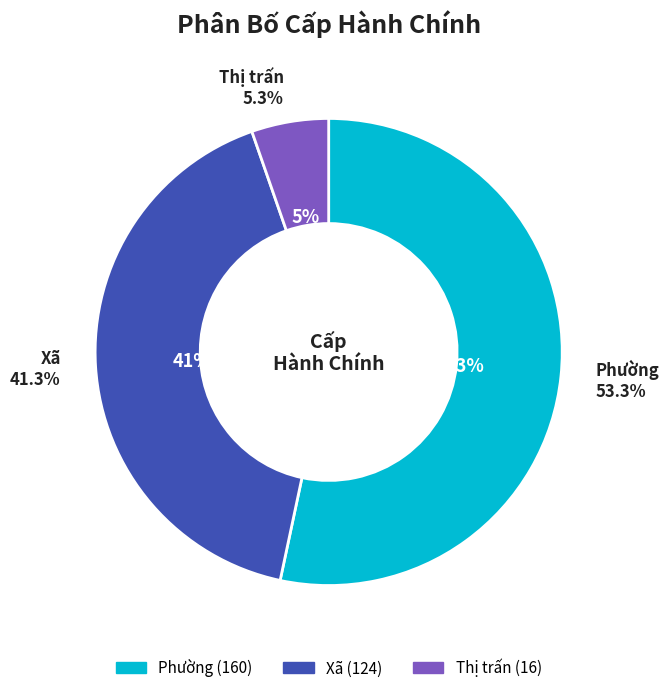

What is the ratio of the value at Phường to the value at Thị trấn?

10.0